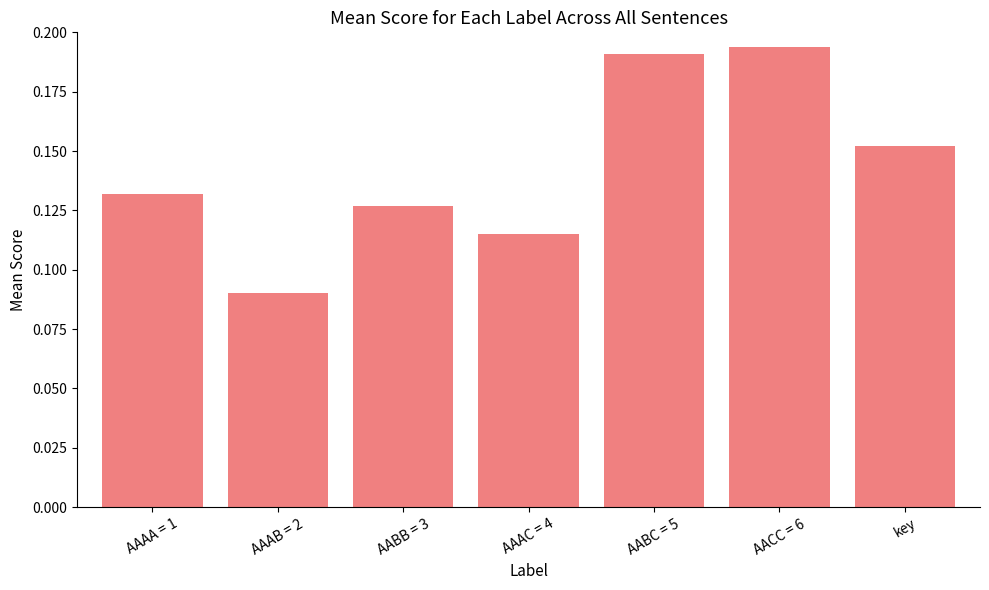

Is it true that the value at AACC = 6 is 0.0?

False